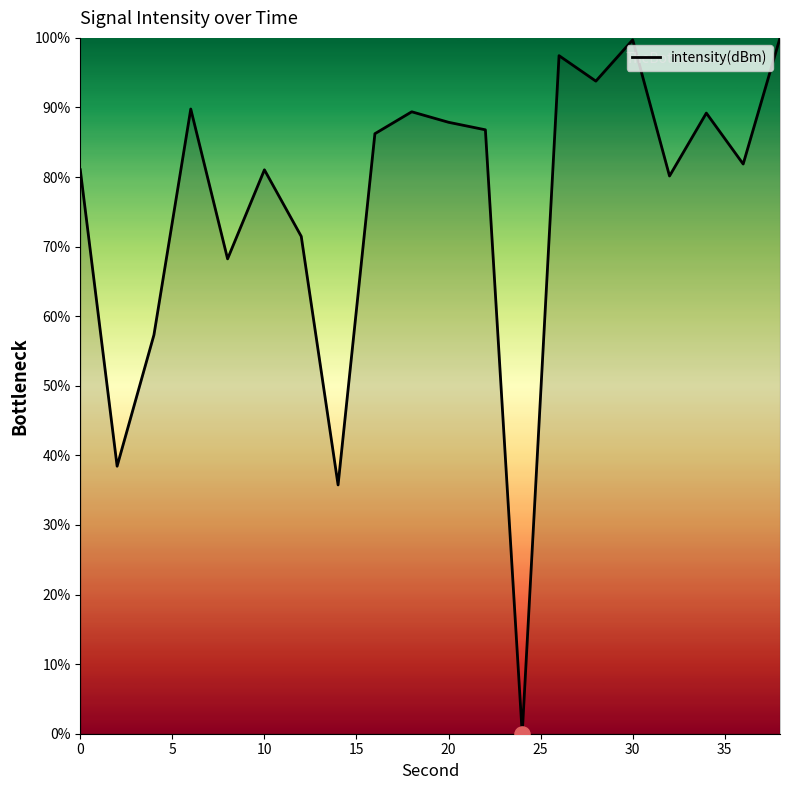

What is the difference between the maximum and minimum values?

100.0